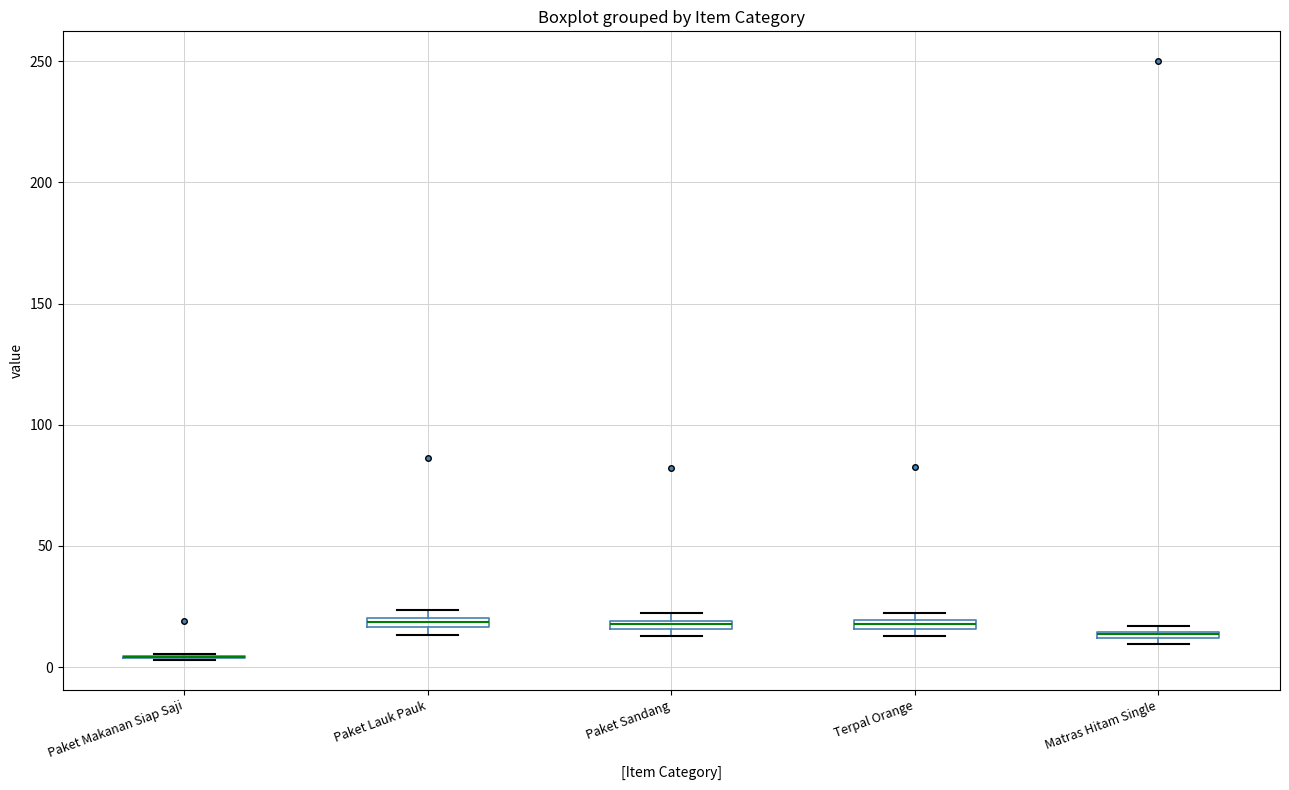

Where is the upper edge of the box for Paket Sandang on the y-axis? The values are not printed on the chart, so give them approximately, as read against the axis.

20